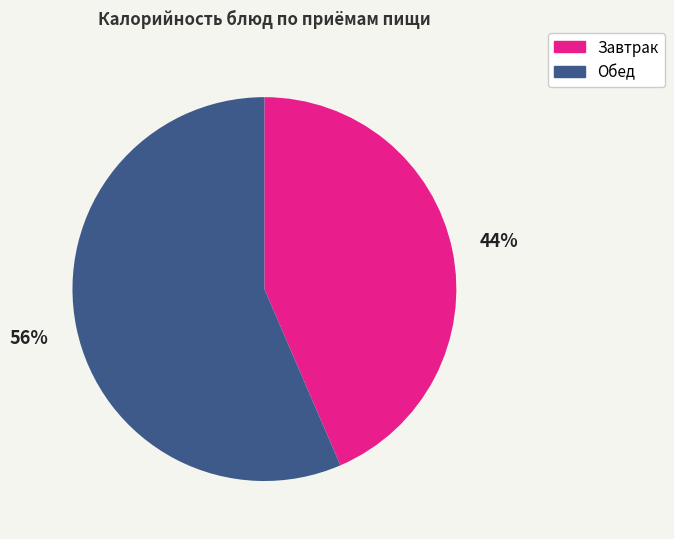

Does any single category account for the majority?

Yes